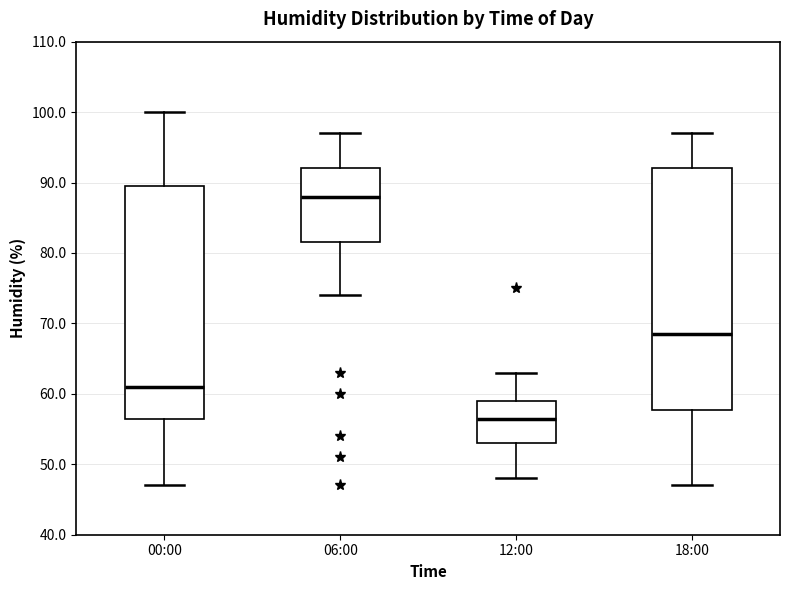

Reading left to right, read every box against the y-axis: the position of its median line, the range the box covers, and the ends of its whiskers. The values are not printed on the chart, so give them approximately, as read against the axis.

00:00: median 61, box 57 to 90, whiskers 47 to 100
06:00: median 88, box 82 to 92, whiskers 74 to 97
12:00: median 57, box 53 to 59, whiskers 48 to 63
18:00: median 69, box 58 to 92, whiskers 47 to 97